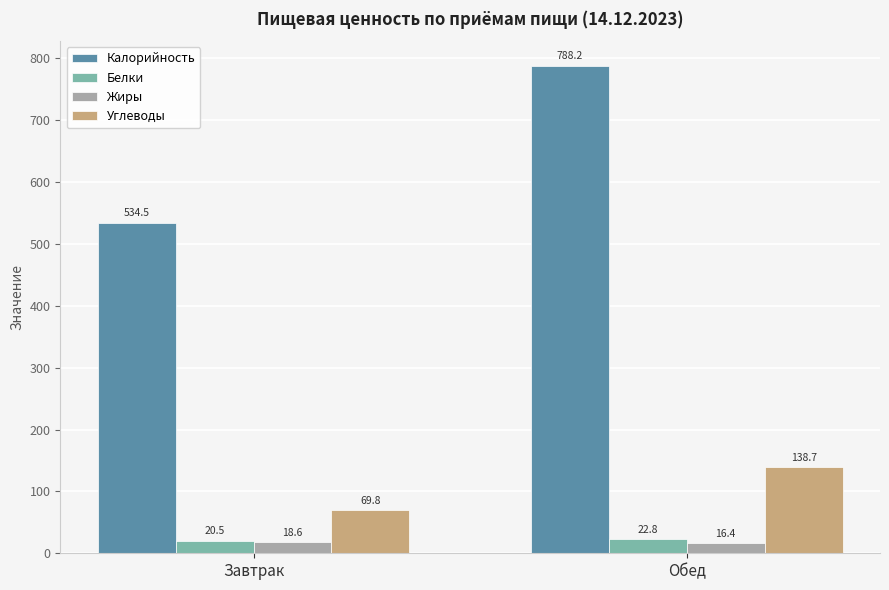

Which series has the widest spread of values?

Калорийность